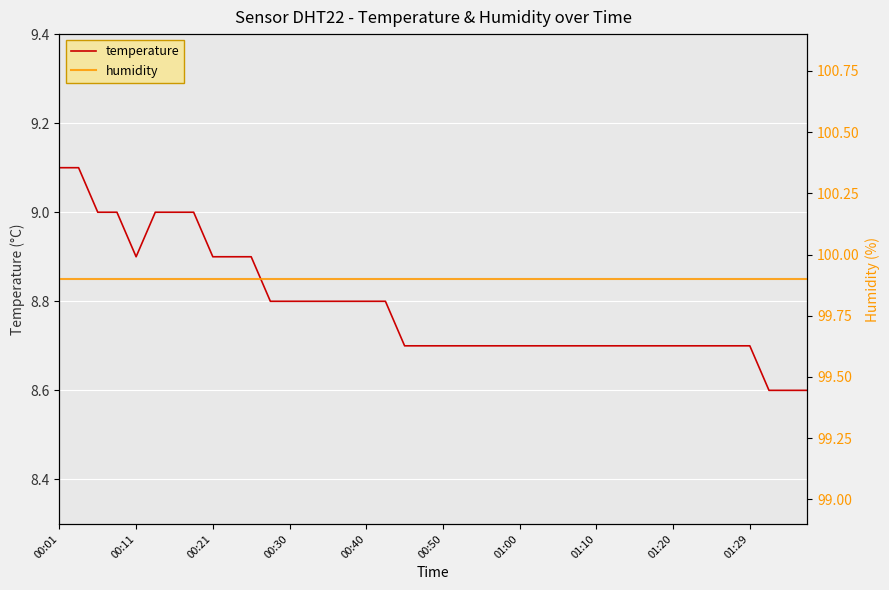

What is the value of the humidity point at the 36th from the left?

99.9